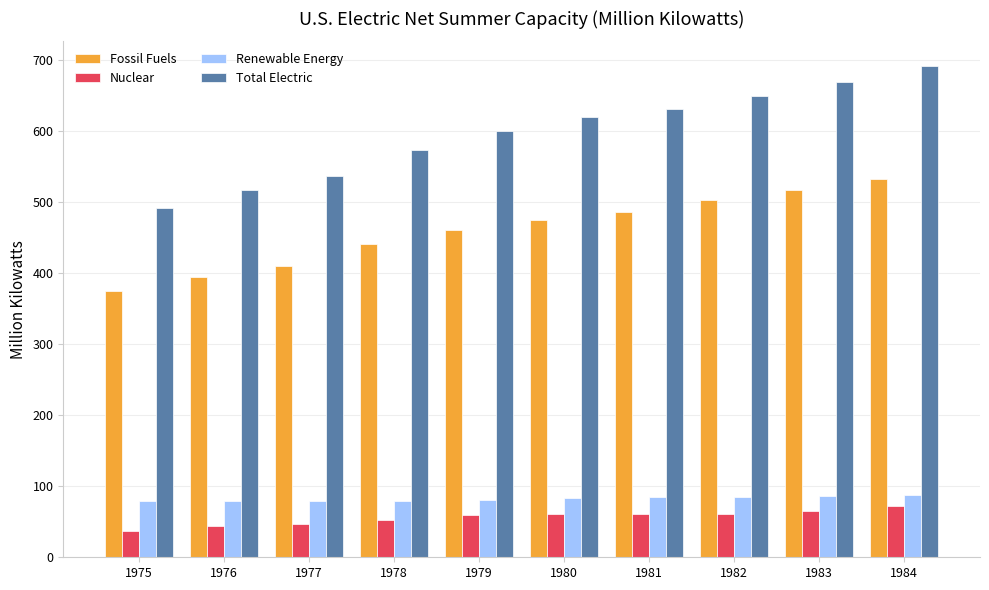

Which series has the largest total across all categories?

Total Electric